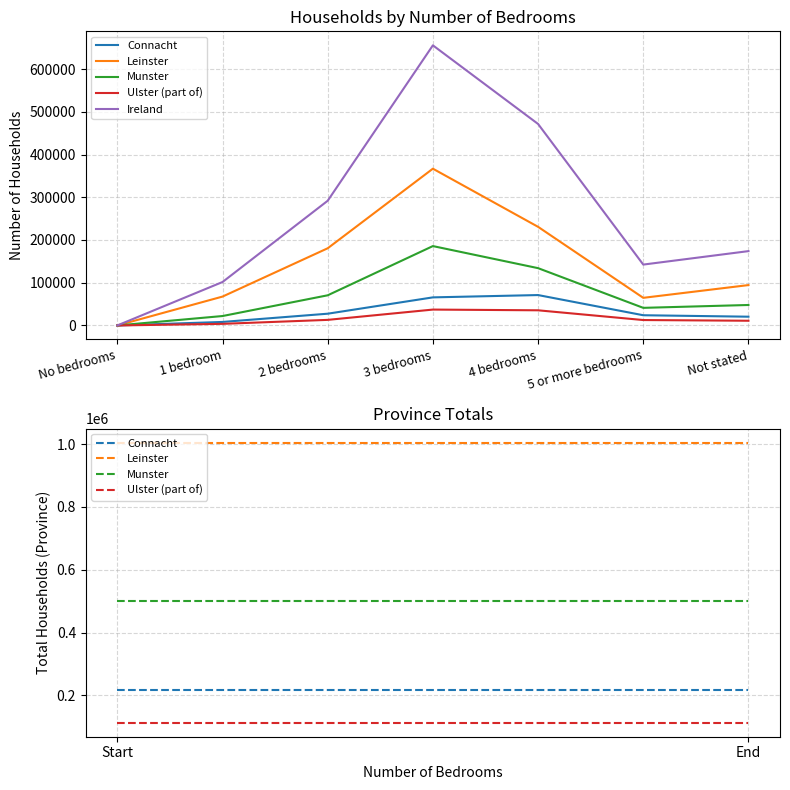

Which series changed the most between No bedrooms and 1 bedroom?

Ireland